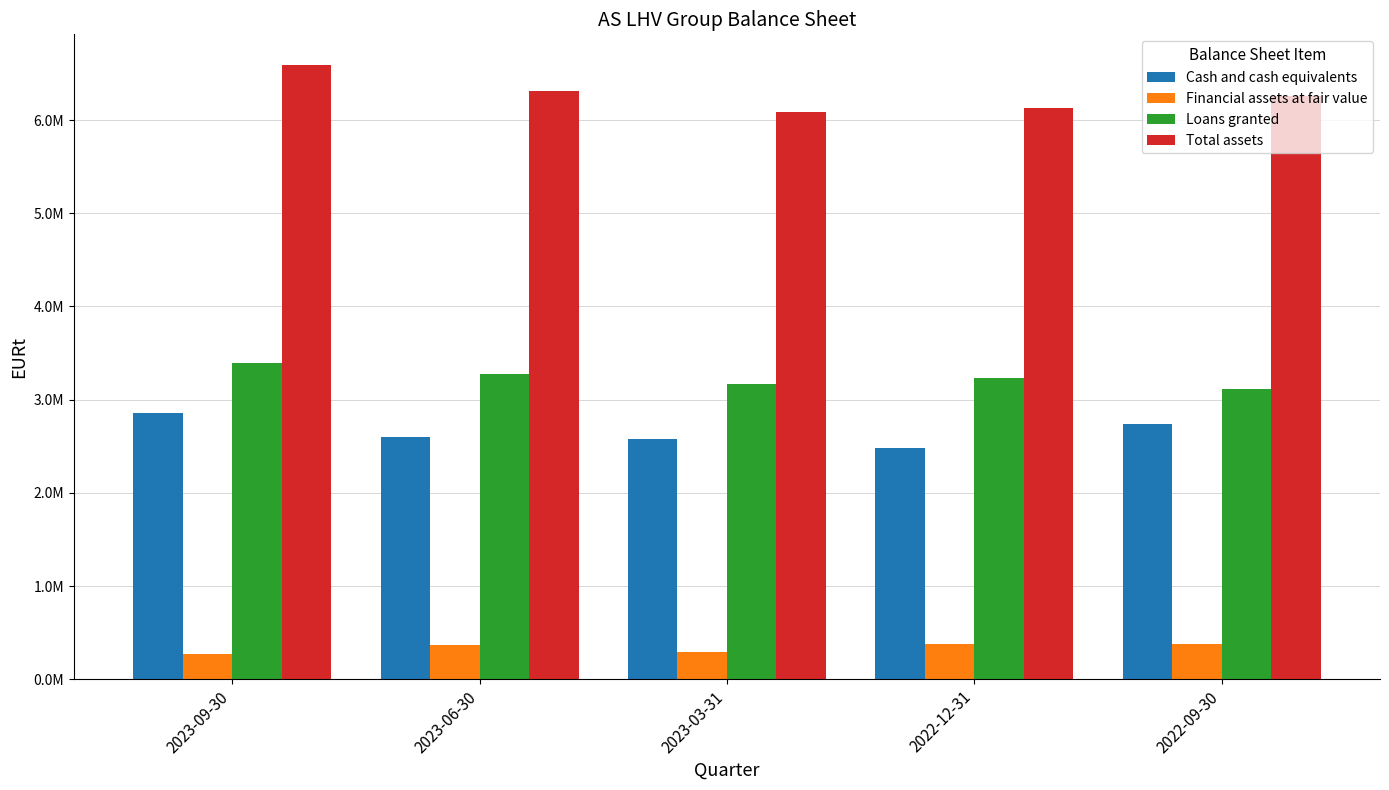

What is the average value of the Loans granted series?

3236030.7